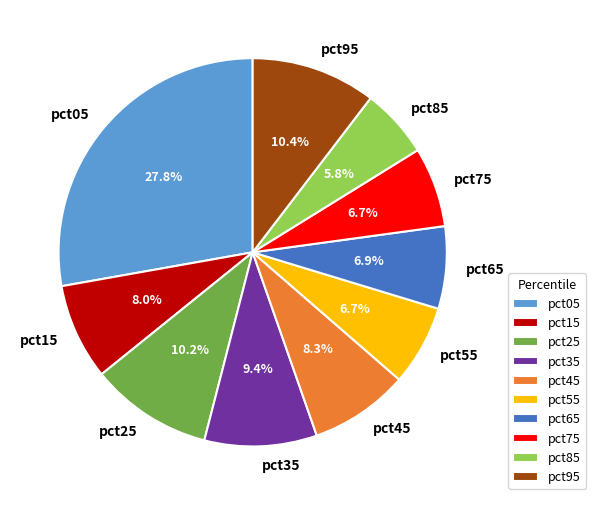

To the nearest percent, what is the average slice percentage?

10%